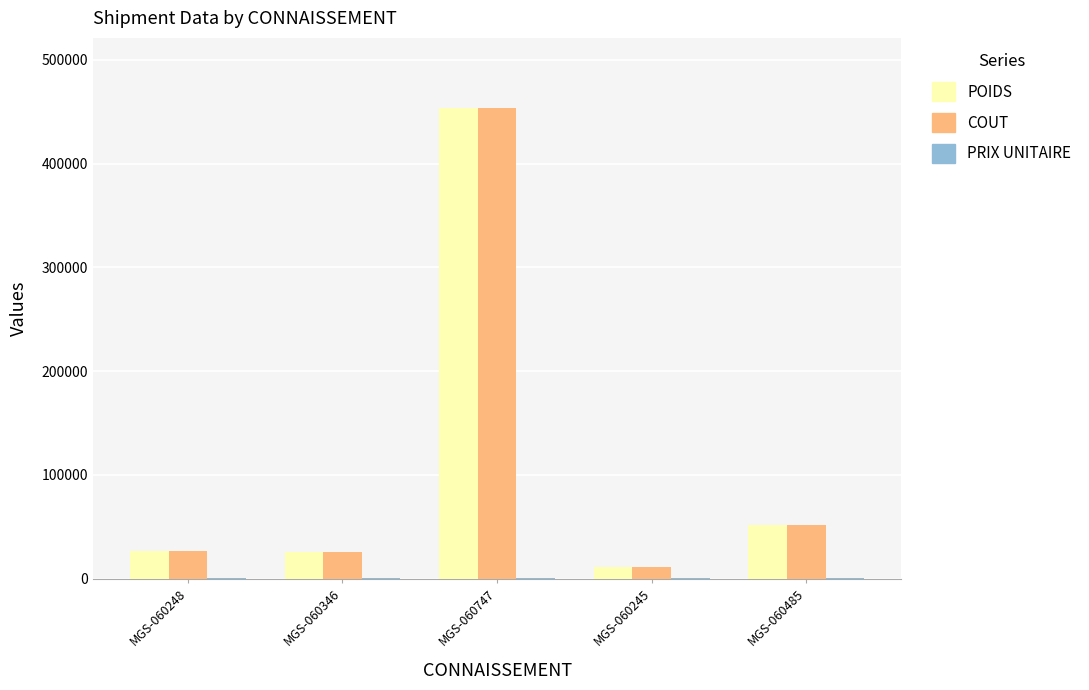

What is the sum of all COUT values?

568240